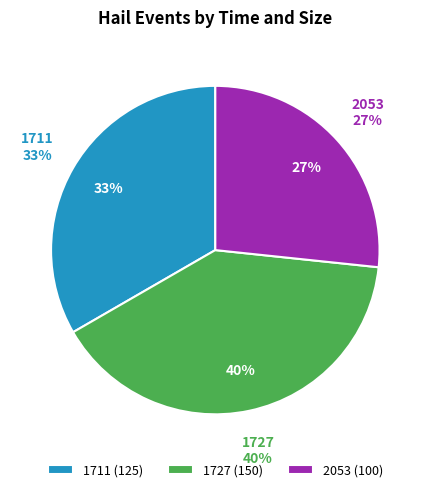

To the nearest percent, what is the difference between the 1711 and 1727 slice percentages?

7%